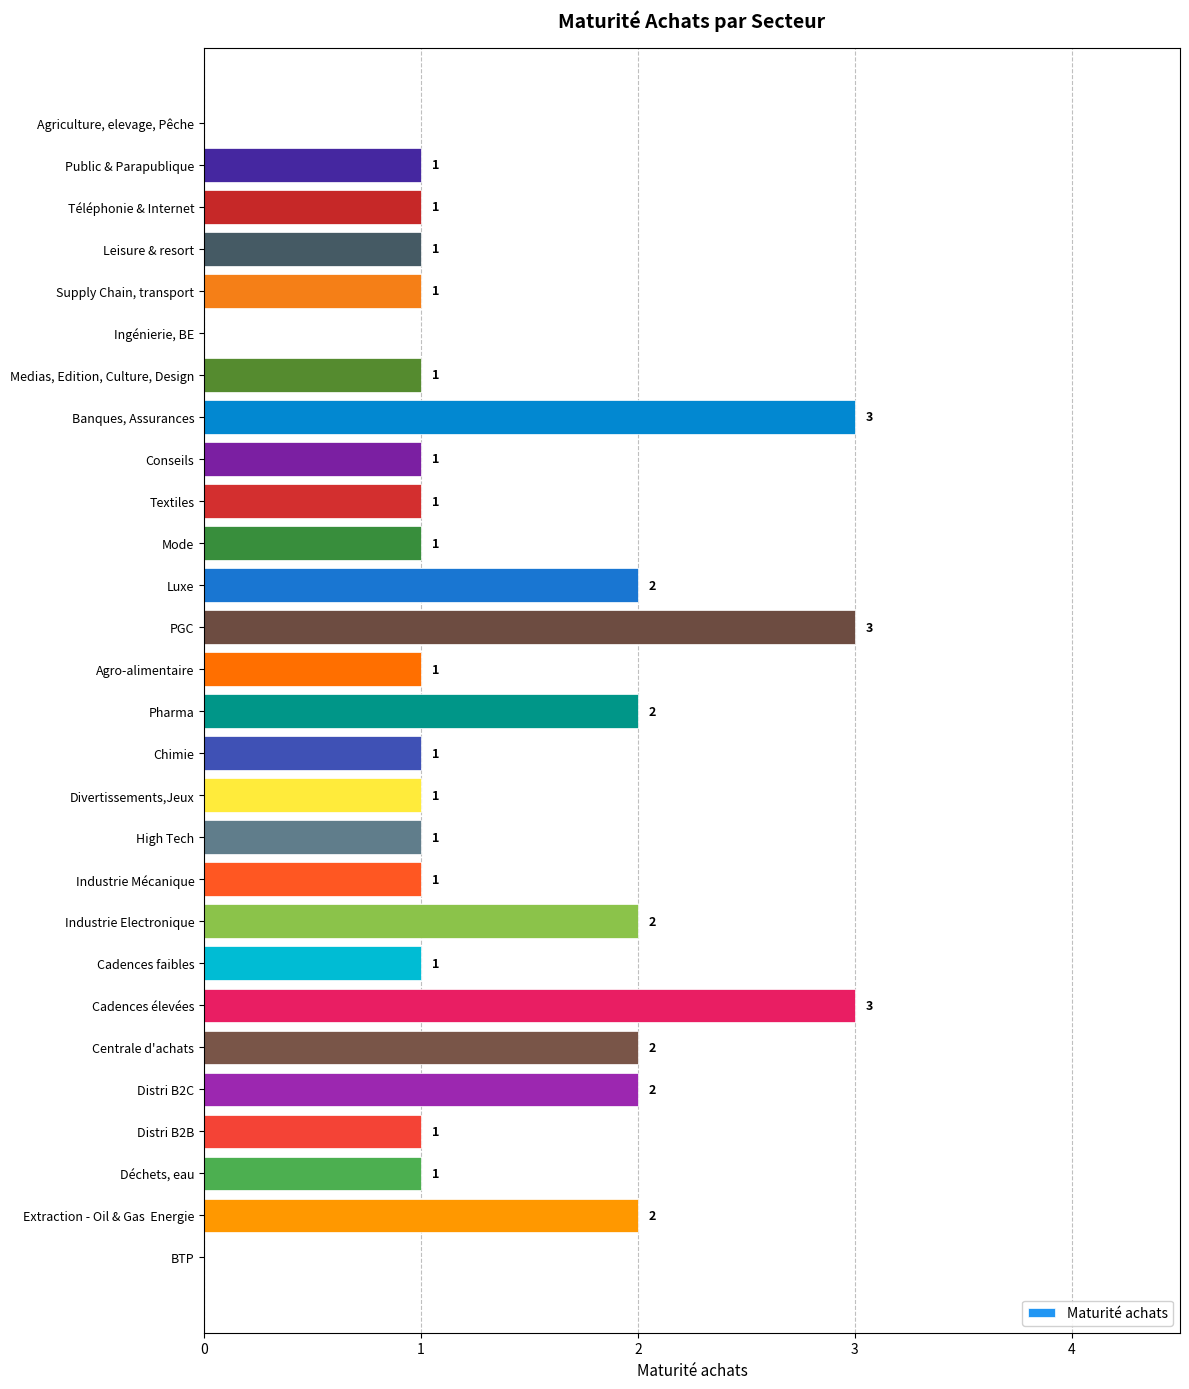

How many values are between 1 and 2?

22